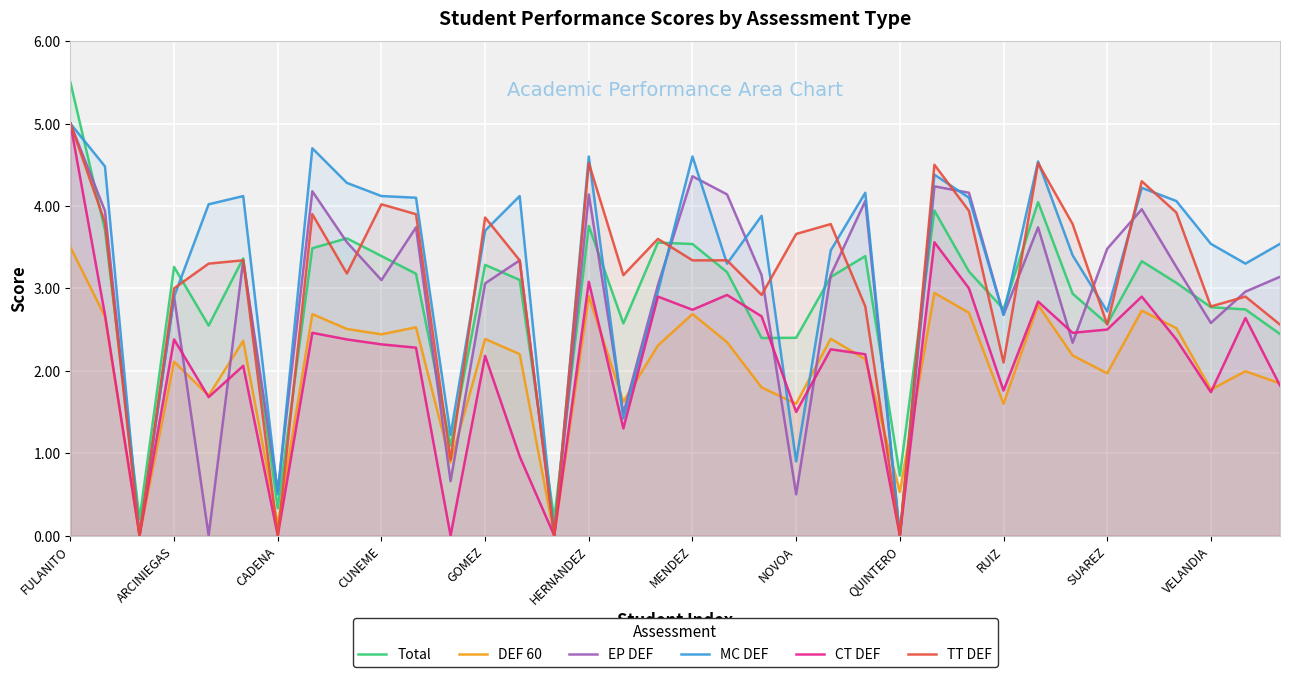

How many times do EP DEF and MC DEF cross each other?

9